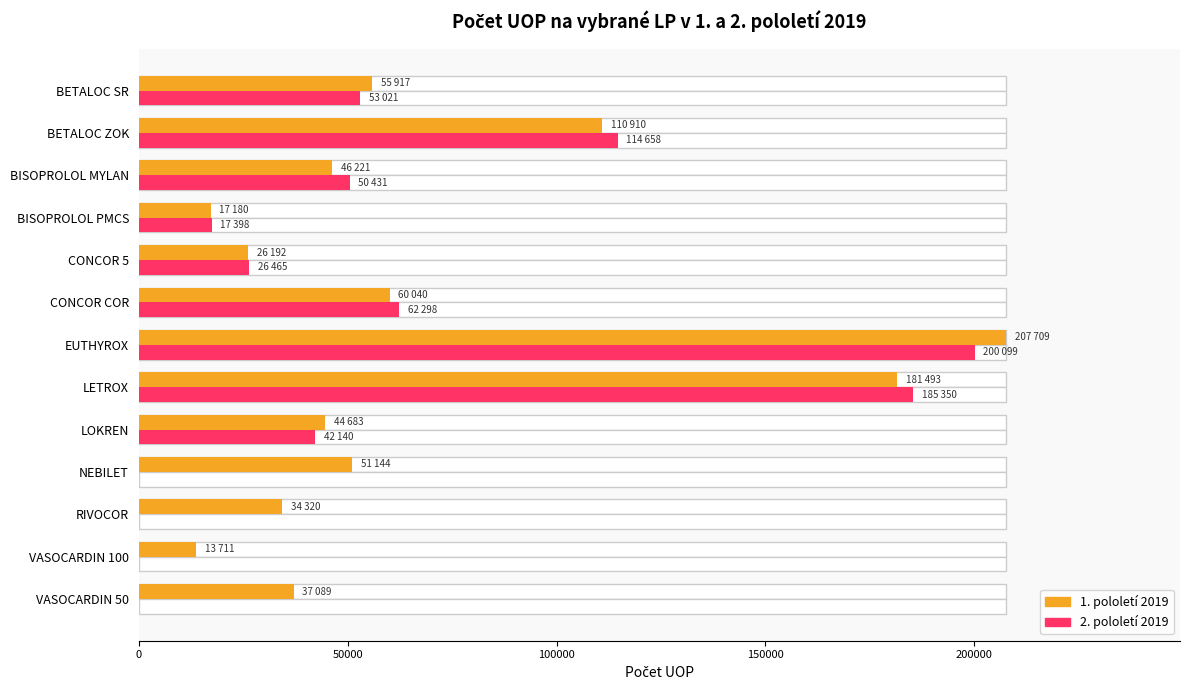

Is the value of 1. pololetí 2019 at NEBILET greater than the value of 2. pololetí 2019 at RIVOCOR?

Yes